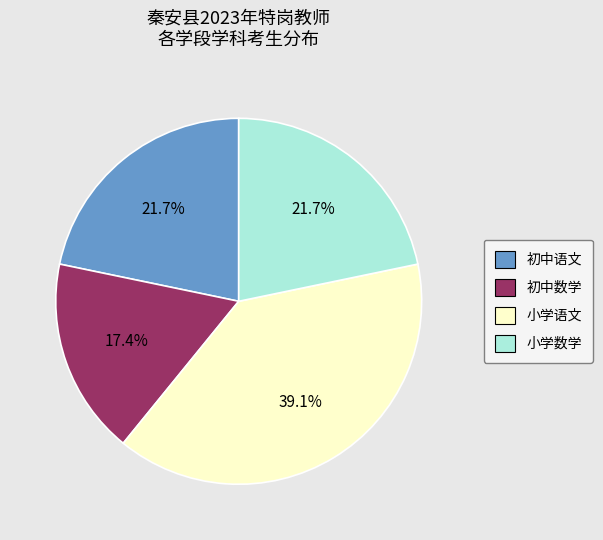

Does any single category account for the majority?

No